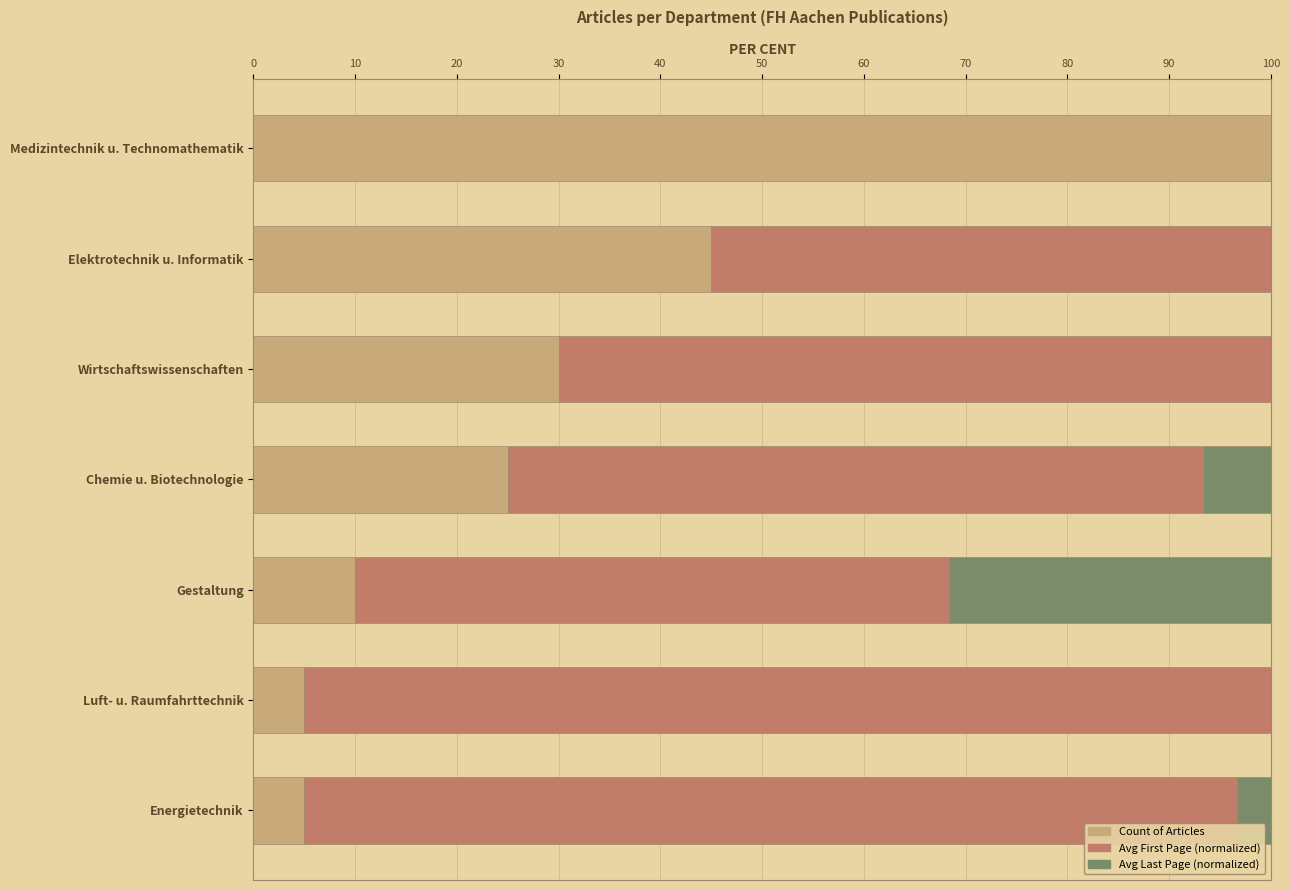

Does the chart contain any negative values?

No